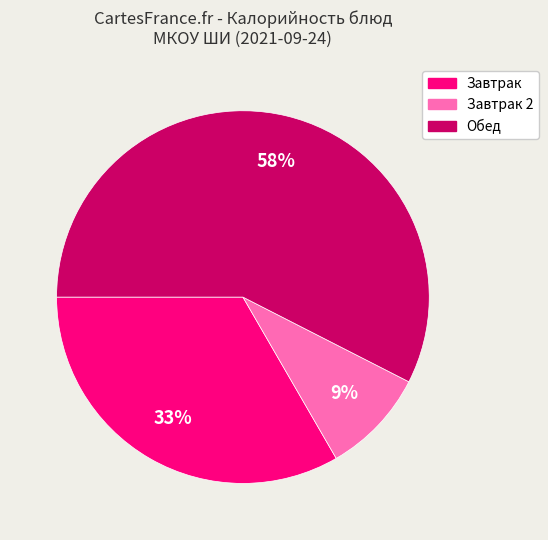

Which slice is the largest?

Обед